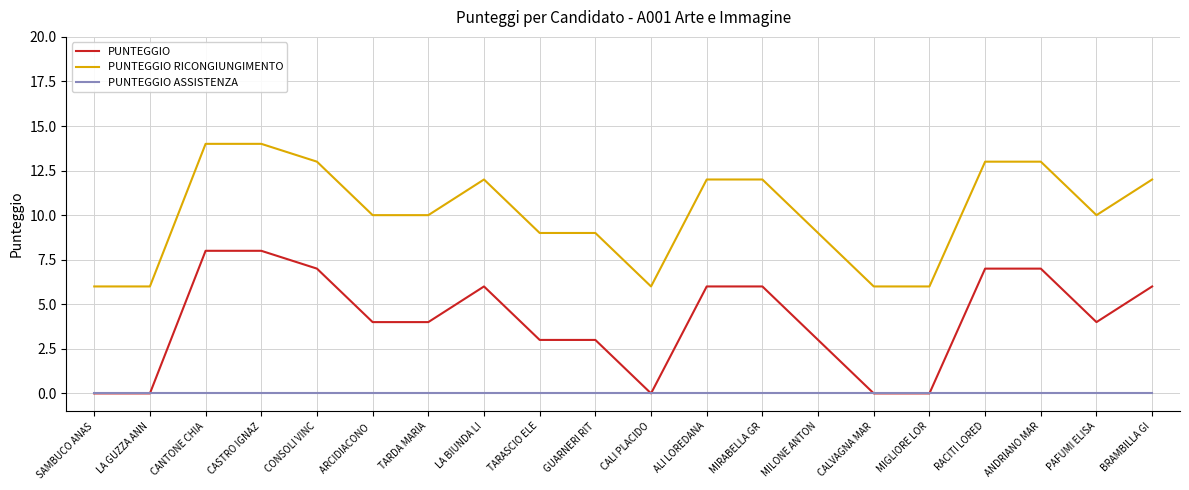

True or false: PUNTEGGIO RICONGIUNGIMENTO and PUNTEGGIO cross at least once.

False